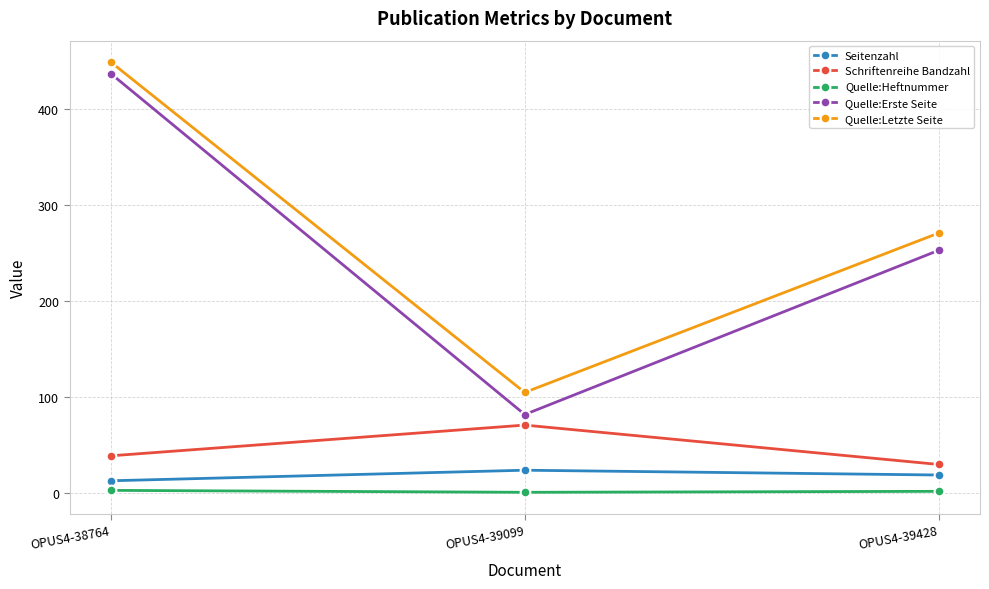

Read the Quelle:Erste Seite value at OPUS4-38764.

437